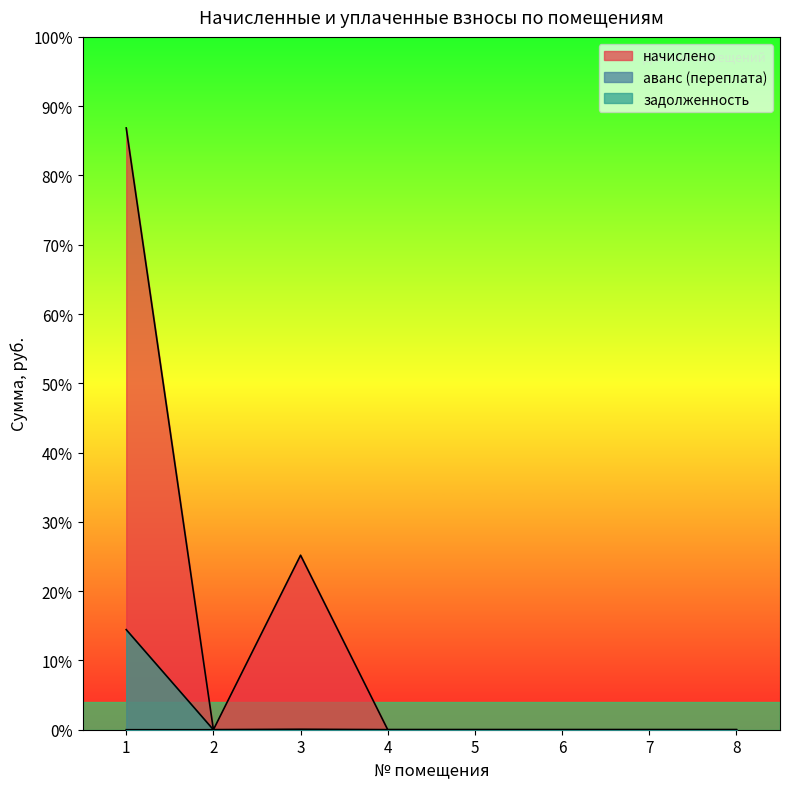

At which category is the sum across all series the highest?

1